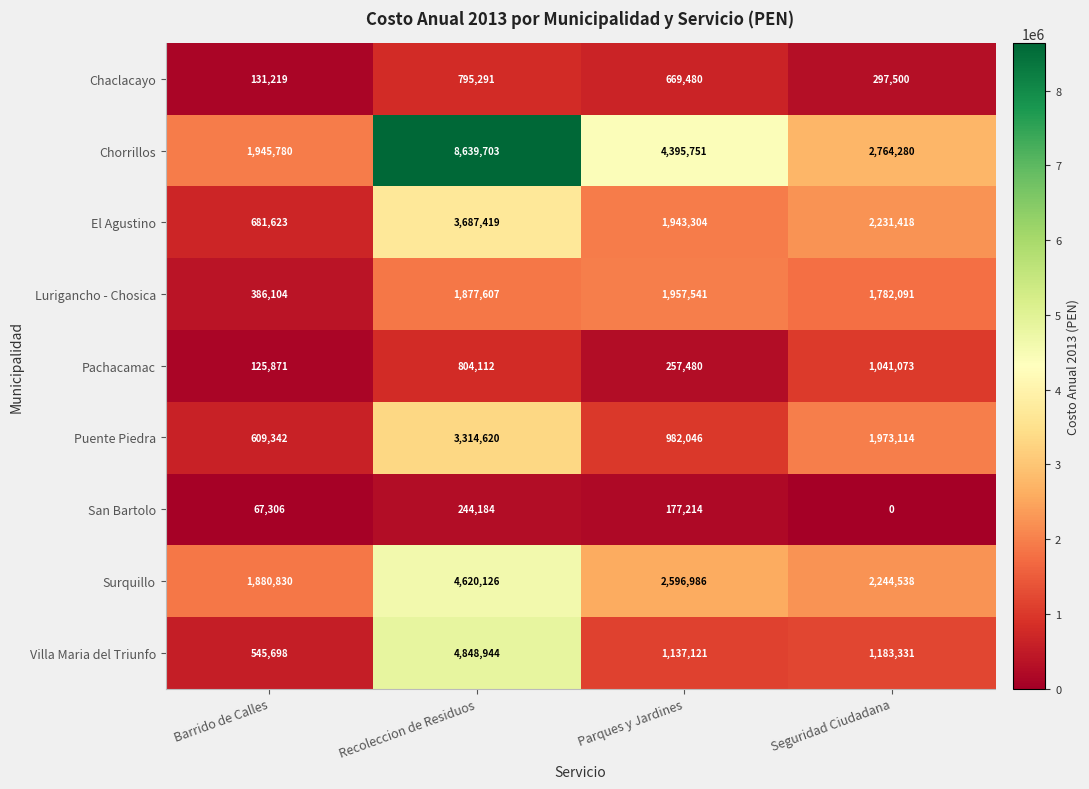

Which series has the largest range (max minus min)?

Chorrillos